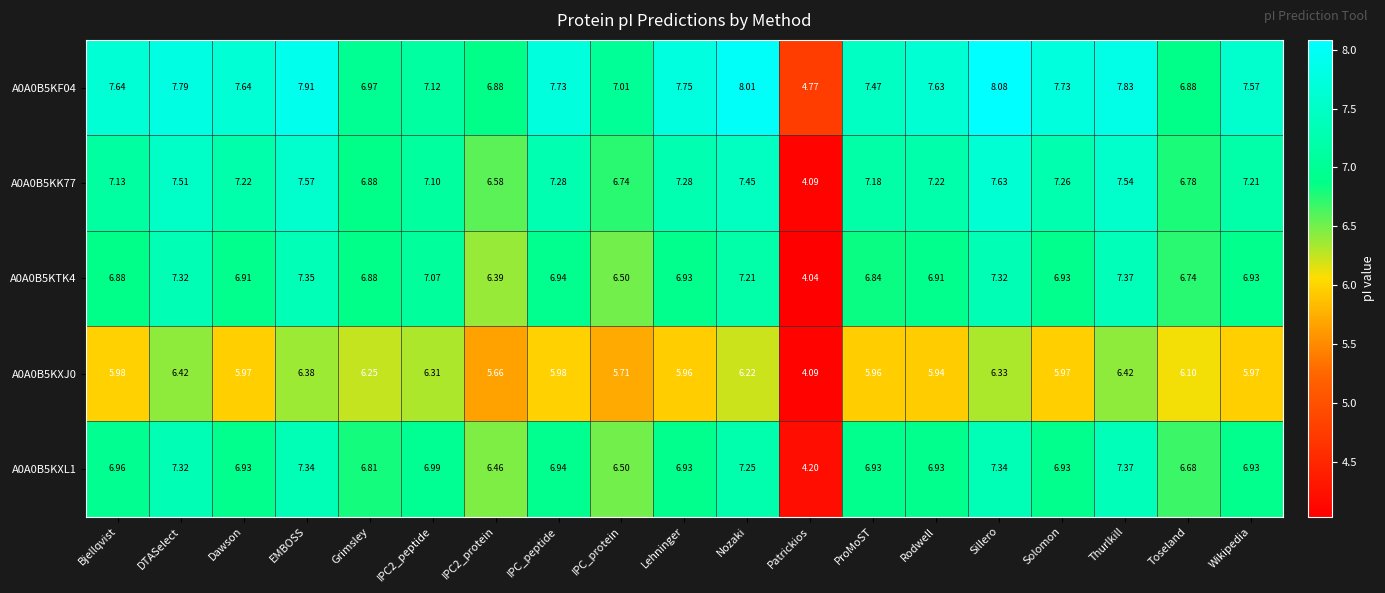

How many data points does each series have?

19